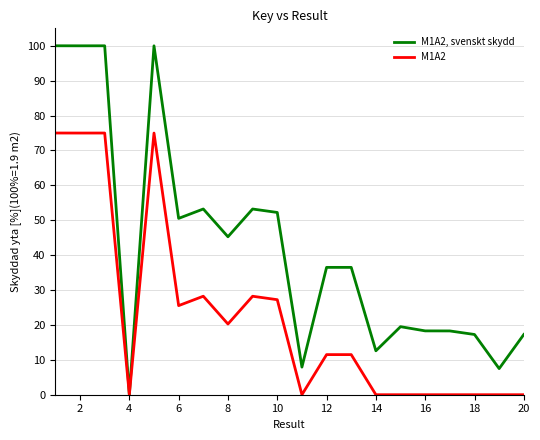

List the series in order of their peak value, lowest first.

M1A2, M1A2, svenskt skydd